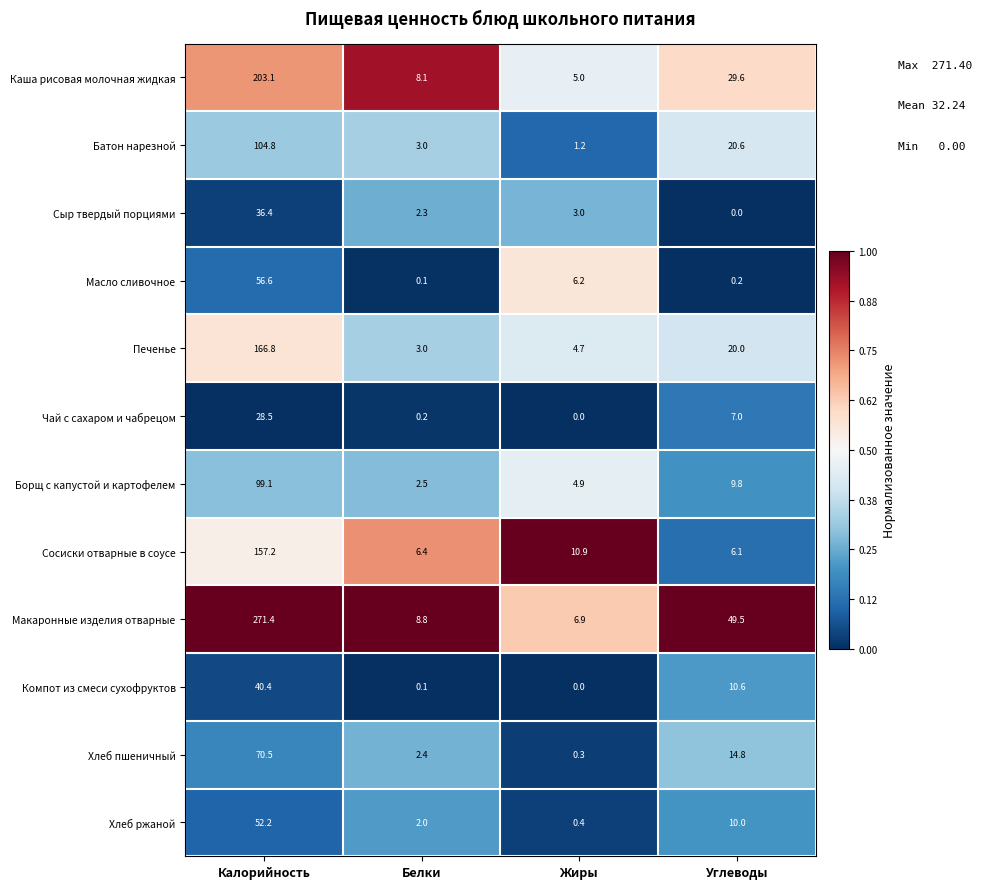

The value of Хлеб пшеничный at Белки is 3.7. True or false?

False